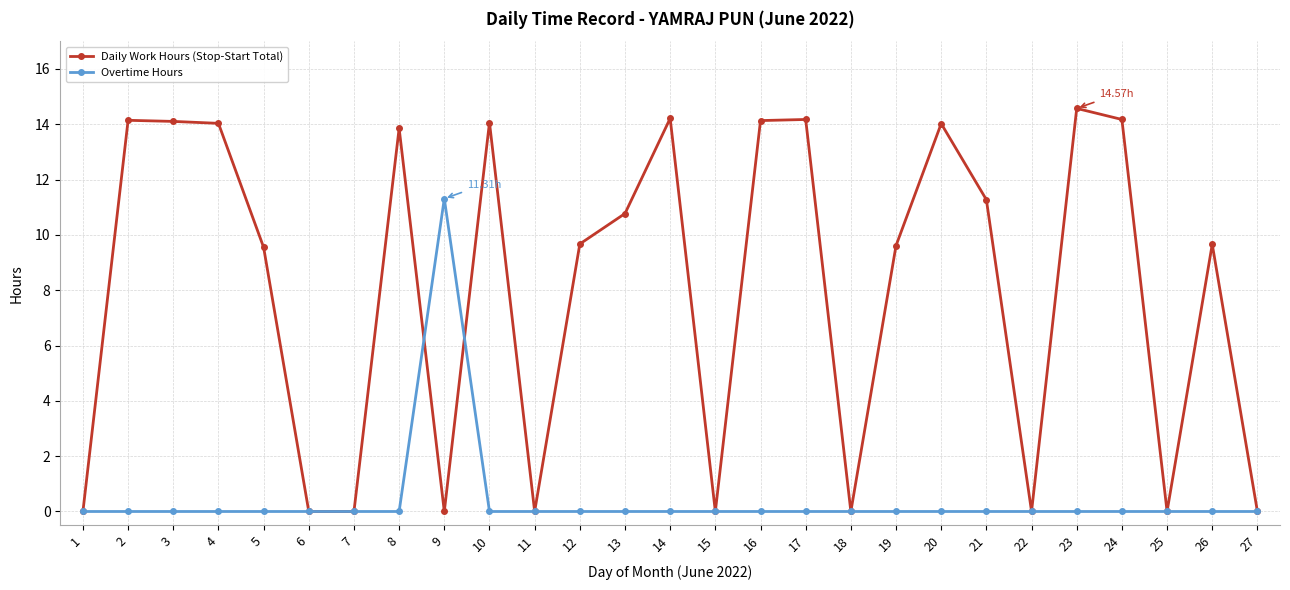

True or false: Overtime Hours has more than 0 points higher than both neighbors.

True